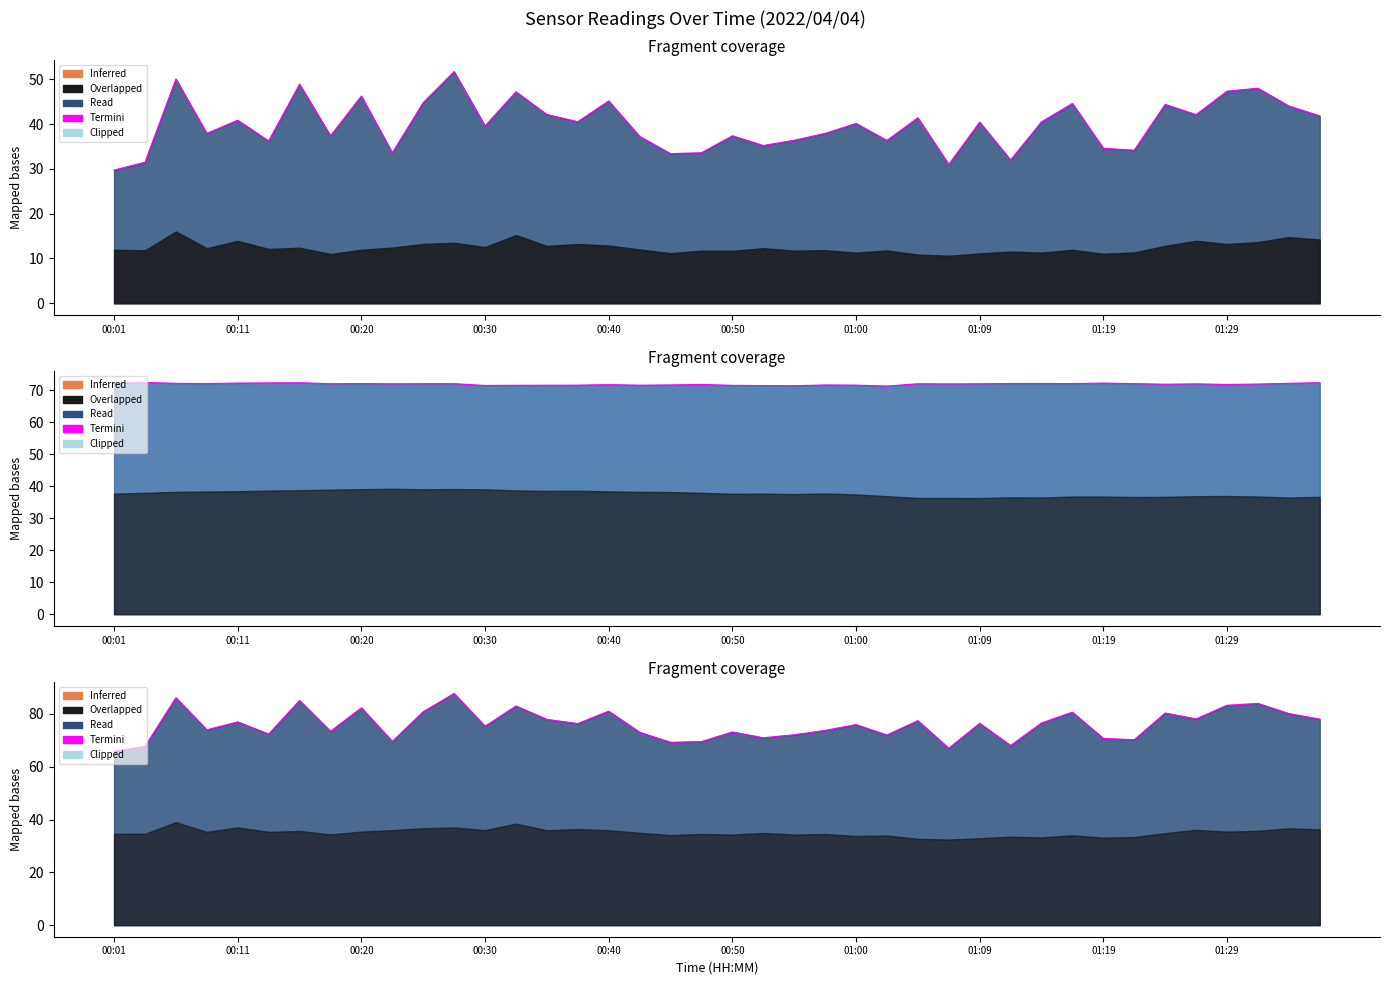

How many interior local peaks does the Termini series have?

14